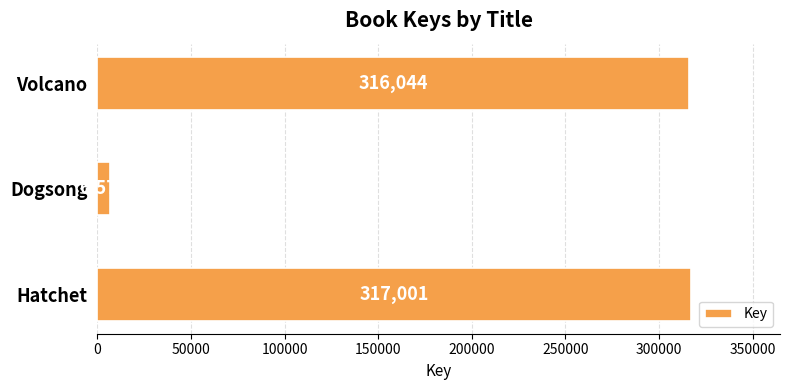

How many categories are shown in the chart?

3